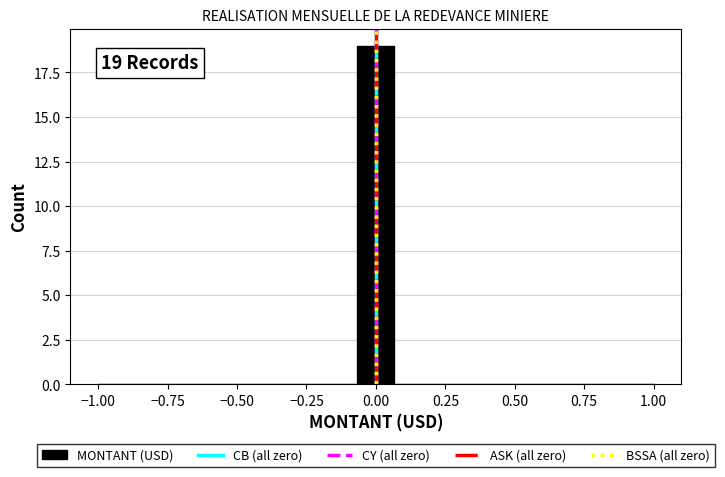

Read against the x-axis, roughly where is the centre of the tallest bar?

0.00